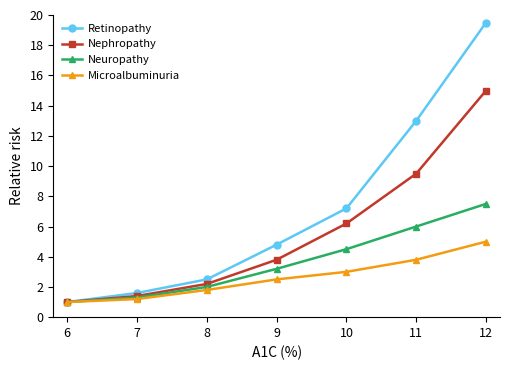

Rank the series at 12 from highest to lowest value.

Retinopathy, Nephropathy, Neuropathy, Microalbuminuria